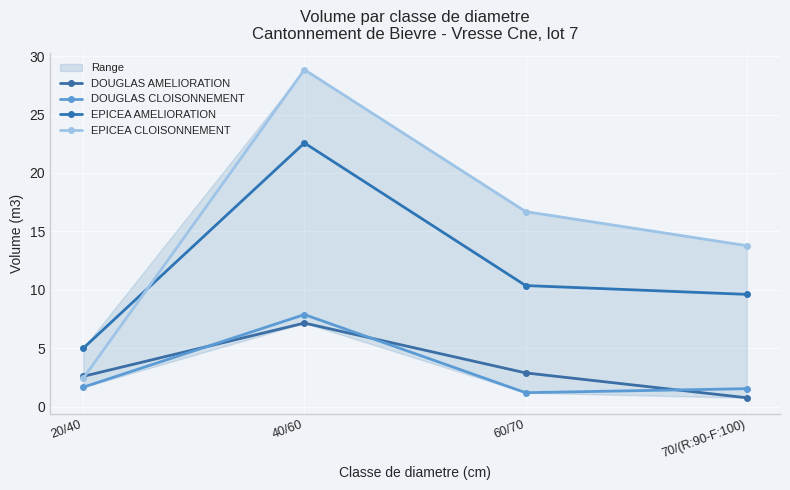

How many lines are shown in the chart?

4